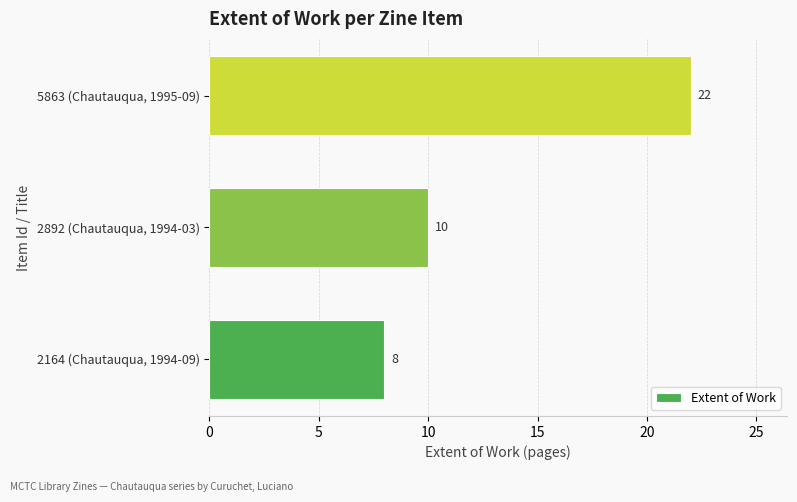

Which category has the highest value across all series?

5863 (Chautauqua, 1995-09)